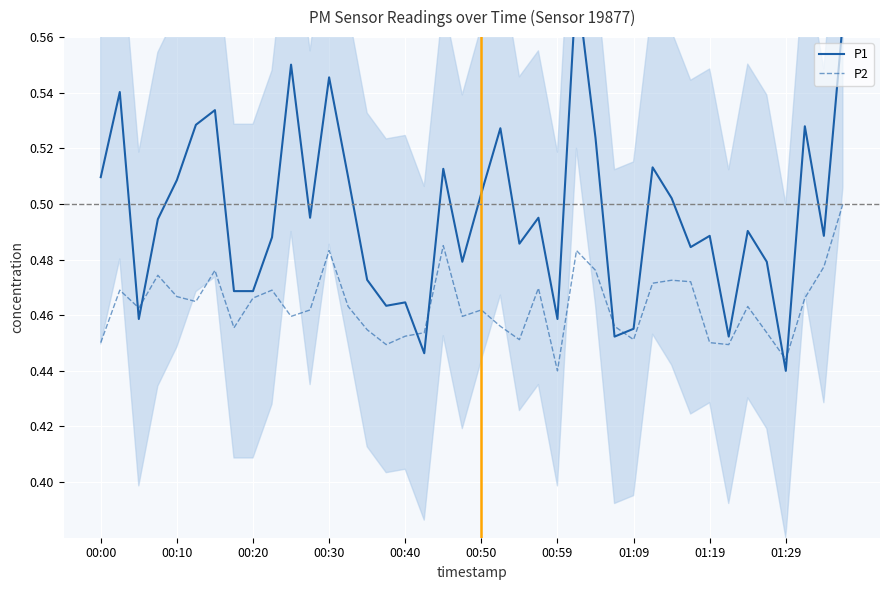

How many data points does each series have?

40